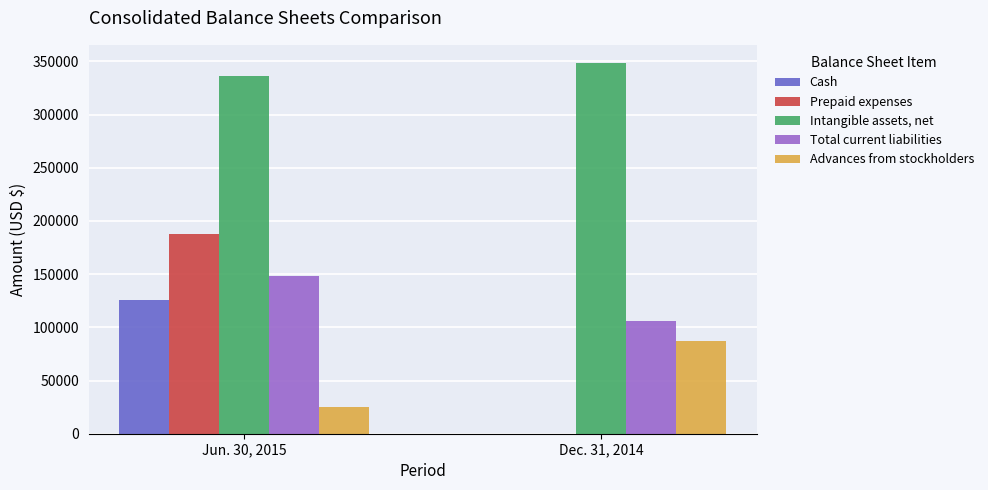

Which series changed the most between Jun. 30, 2015 and Dec. 31, 2014?

Prepaid expenses